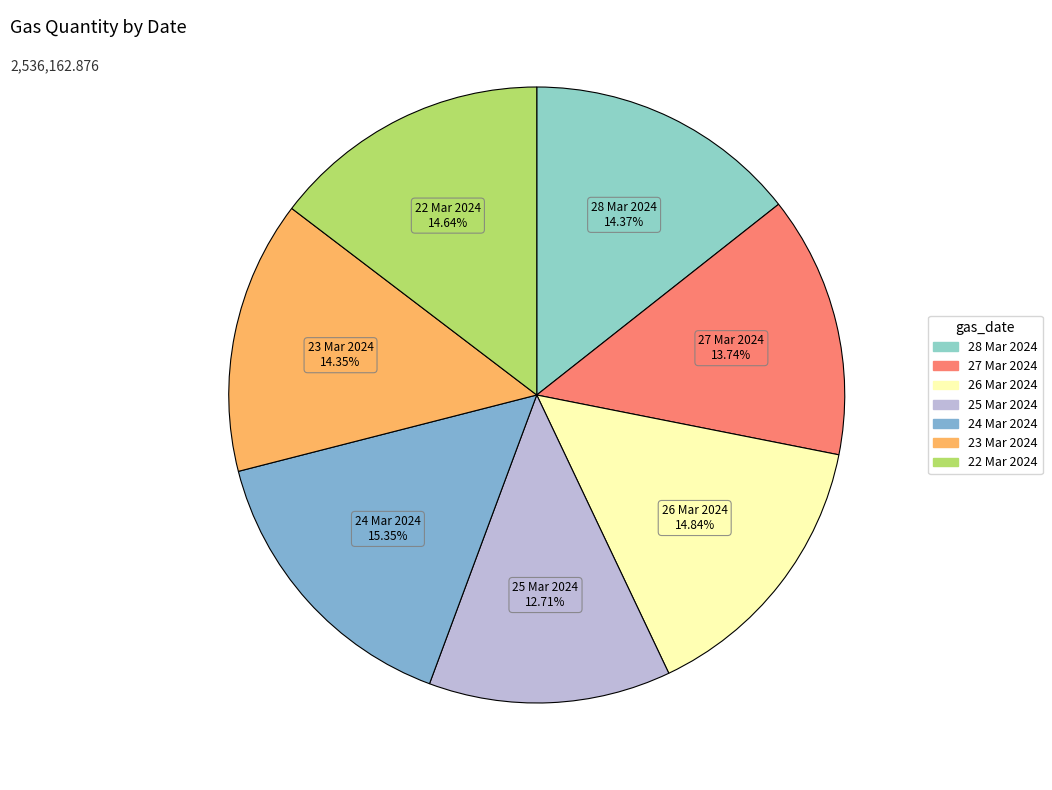

To the nearest percent, what is the combined percentage of 27 Mar 2024 and 26 Mar 2024?

29%